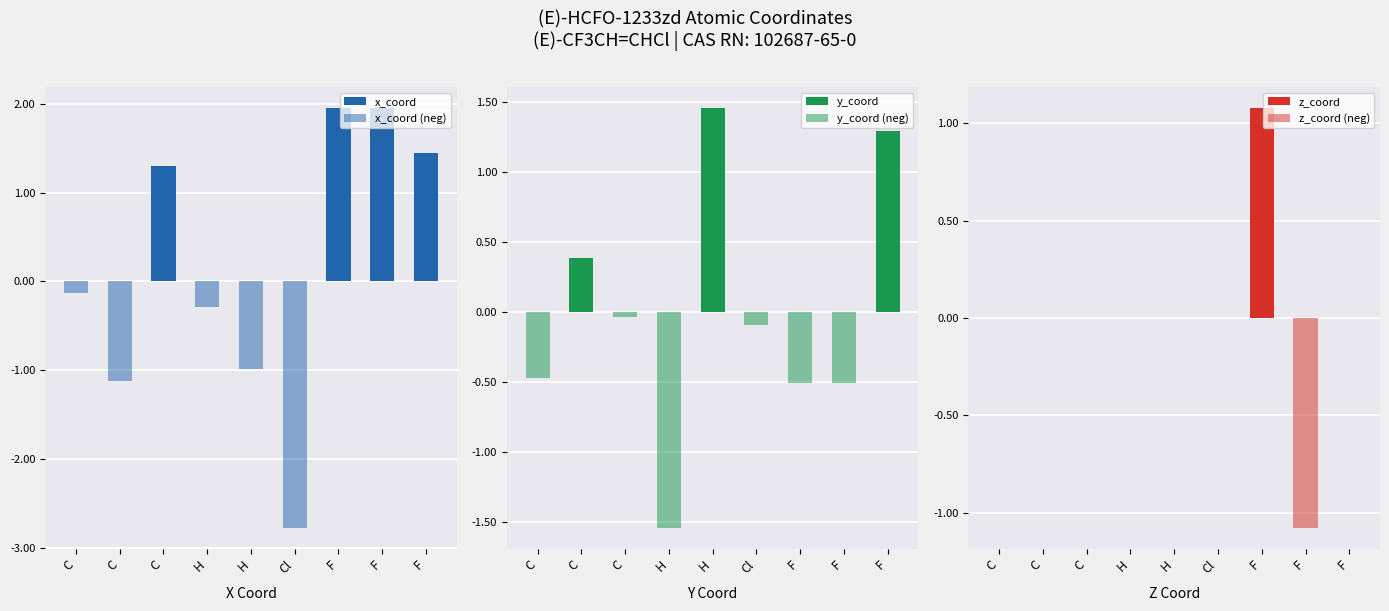

What is the difference between the maximum and minimum values in the y_coord series?

1.5